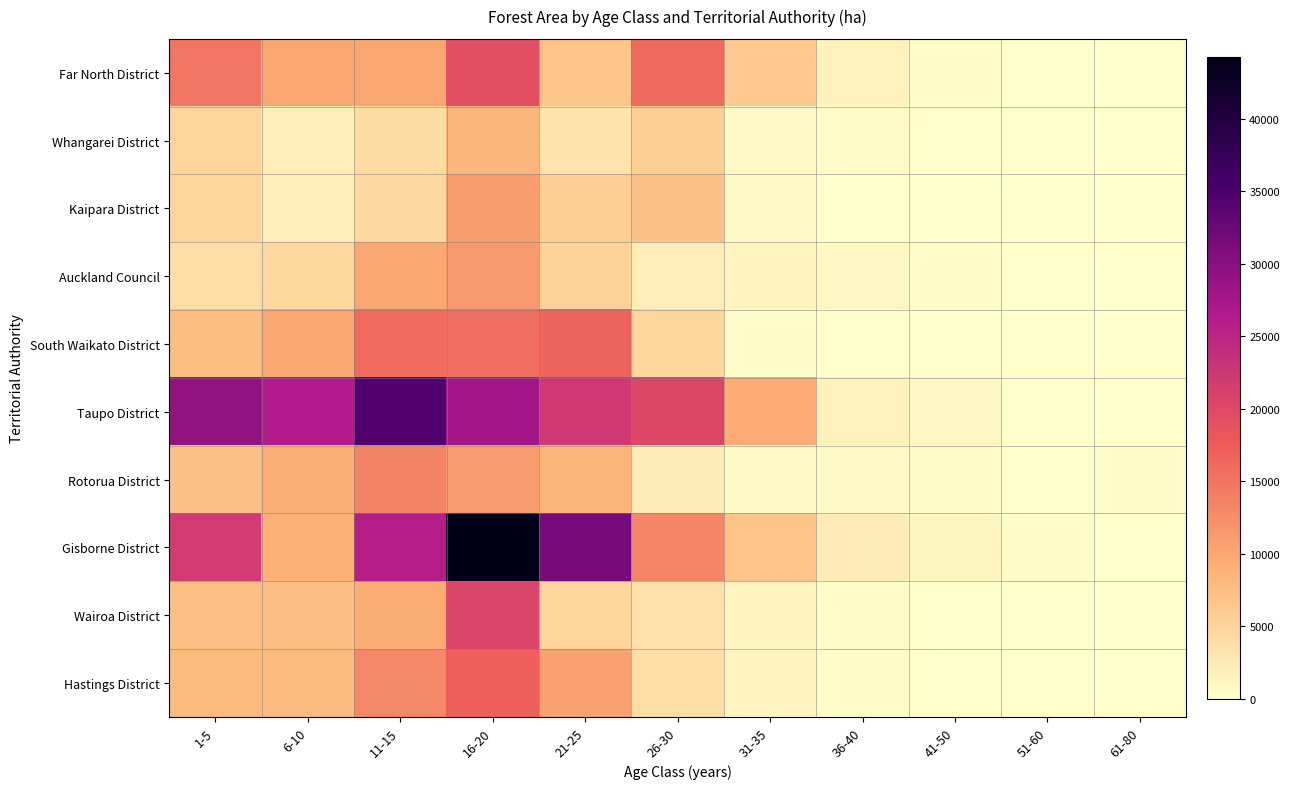

What is the total value across all series at 31-35?

29401